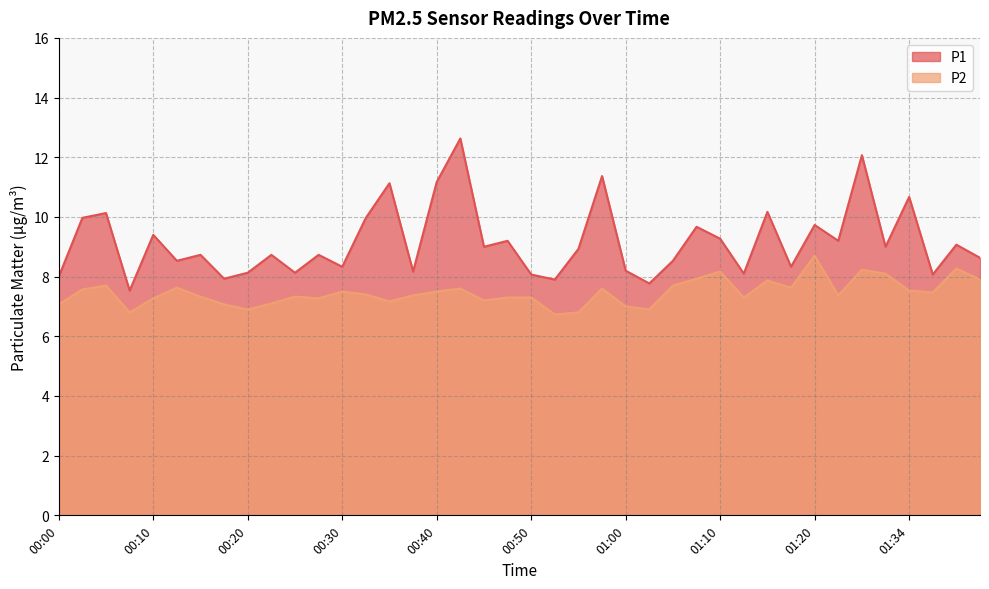

Which series has the largest total across all categories?

P1